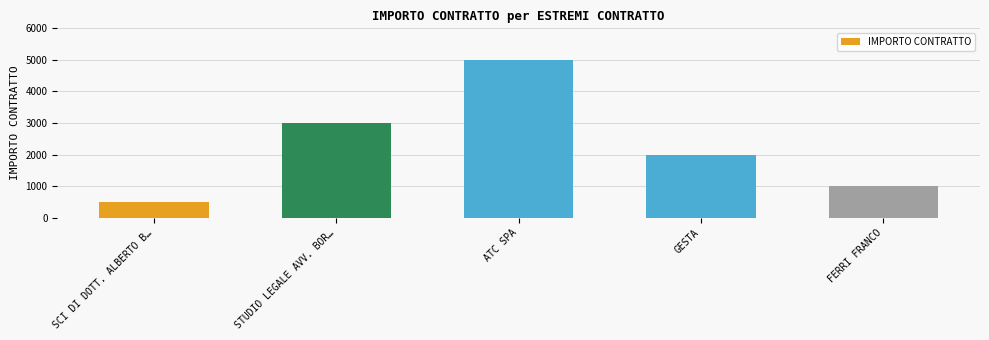

Where does the data first go above 2000?

STUDIO LEGALE AVV. BOR…